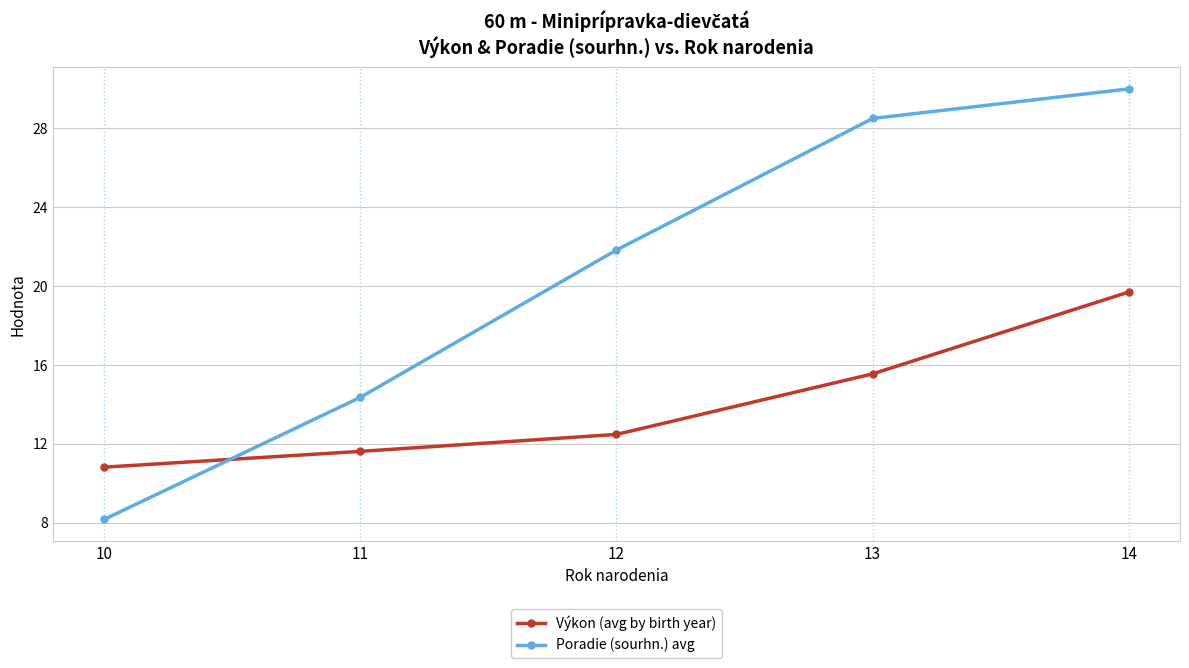

After their last crossing, which series has the higher values: Poradie (sourhn.) avg or Výkon (avg by birth year)?

Poradie (sourhn.) avg